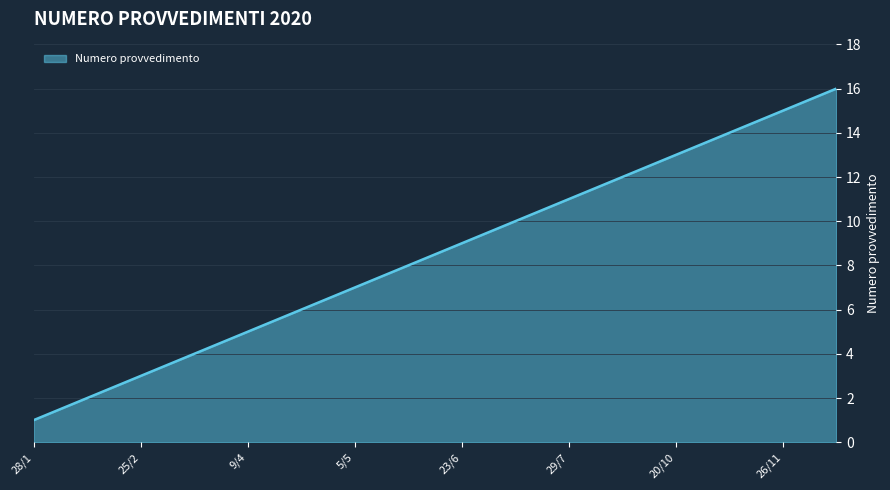

What is the greatest value displayed?

16